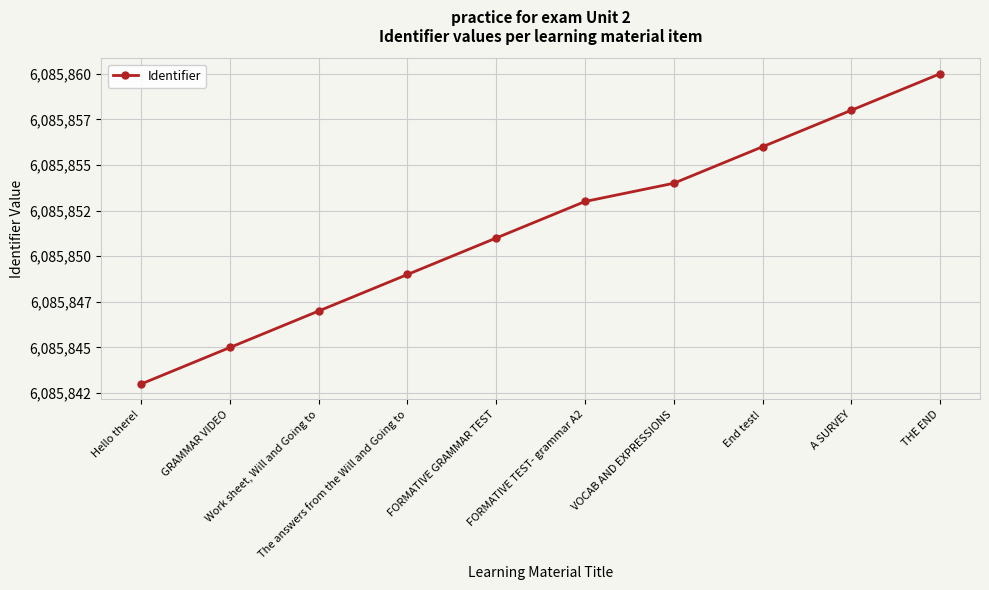

What is the average value?

6085852